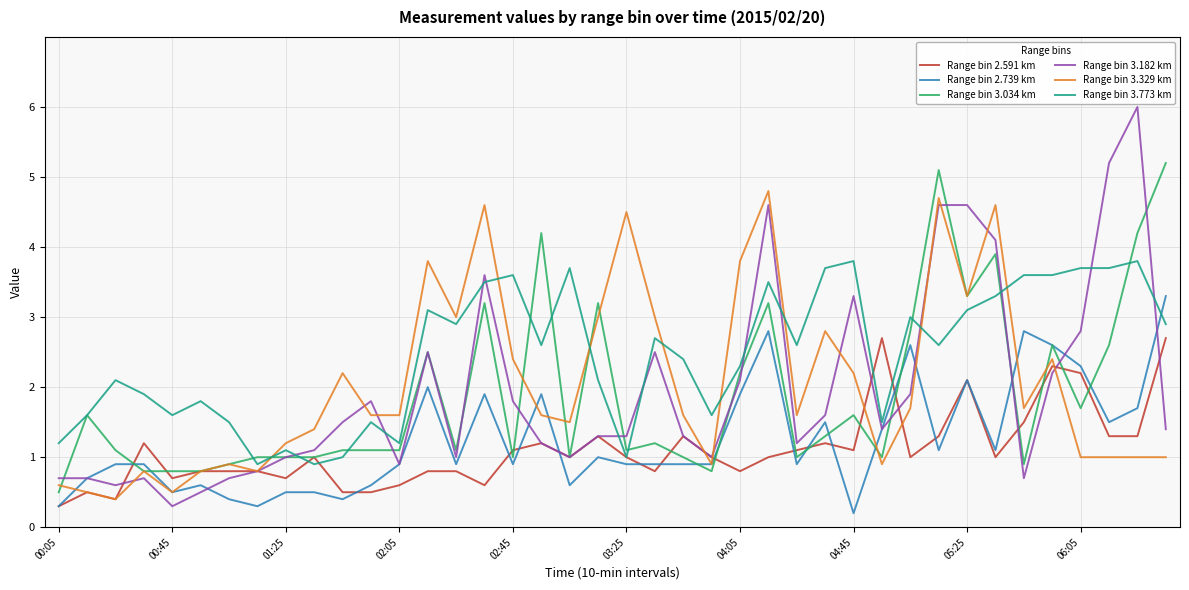

Which series has the largest total across all categories?

Range bin 3.773 km